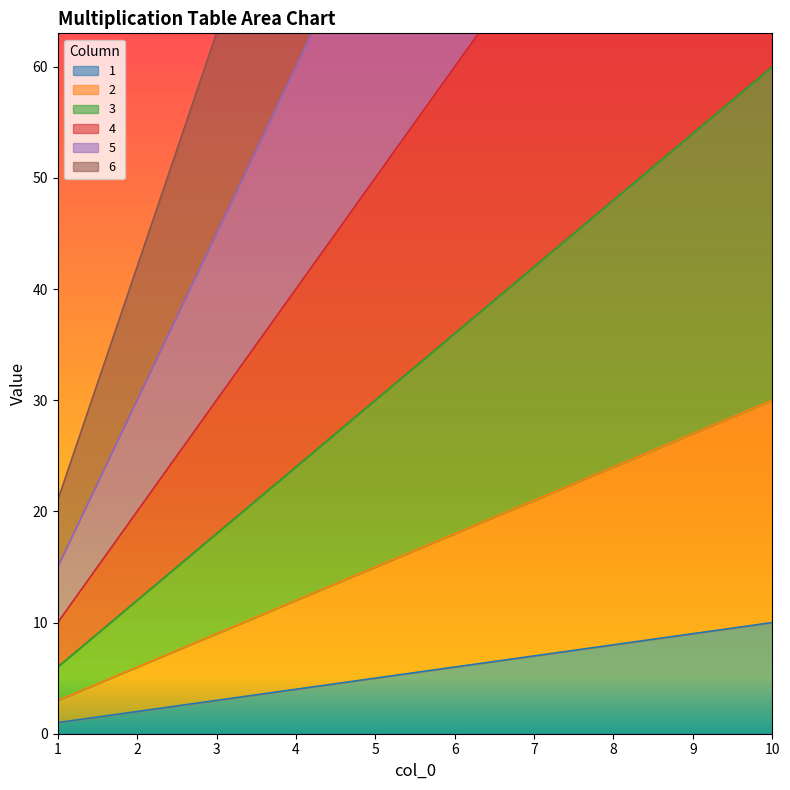

True or false: 6 has more than 2 points higher than both neighbors.

False